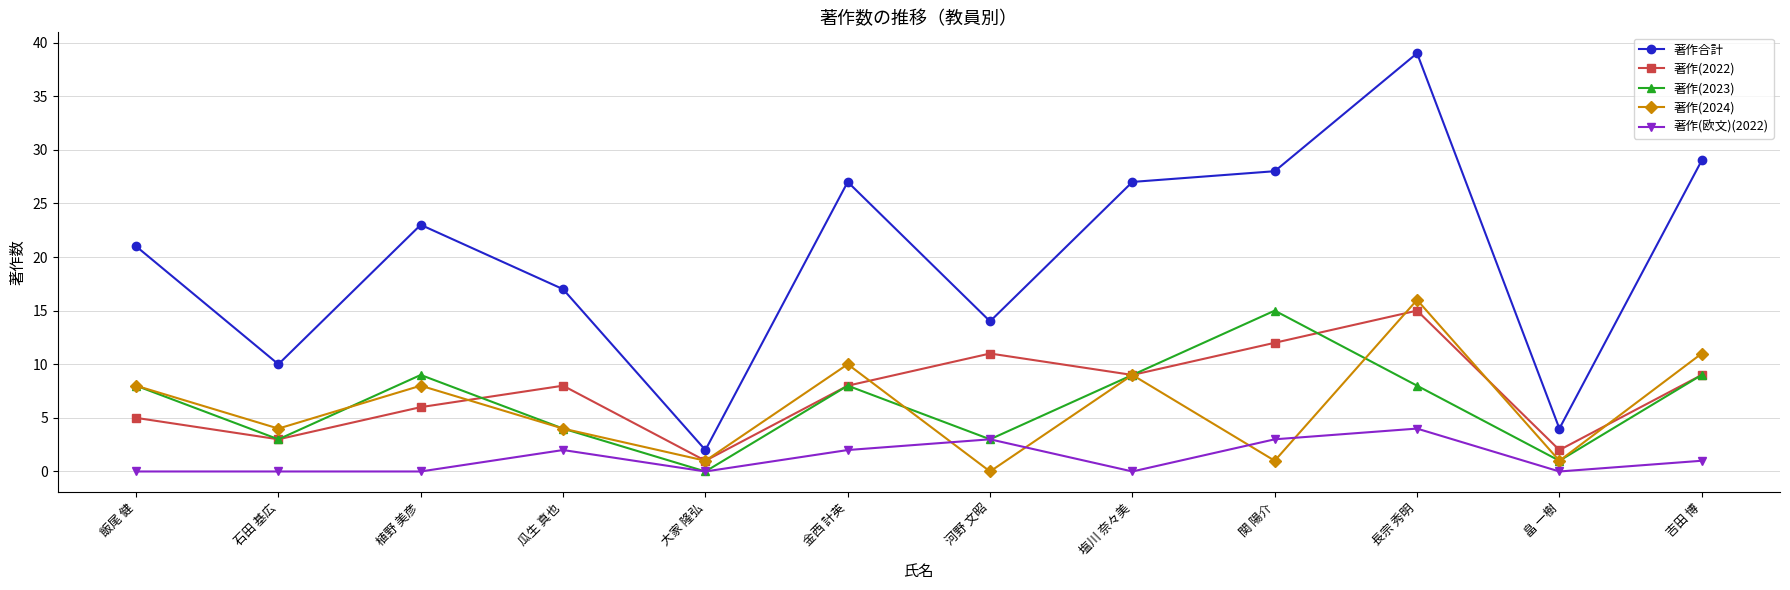

True or false: 著作合計 and 著作(2023) intersect in this chart.

False